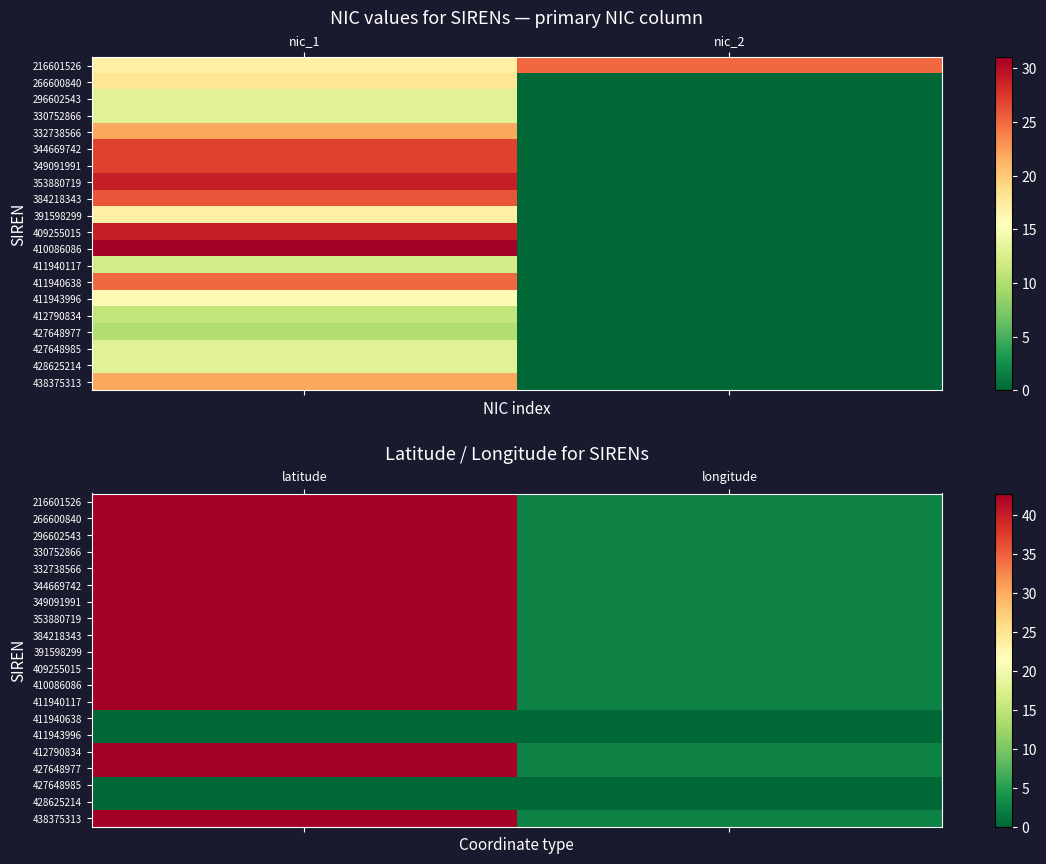

List the series in order of their peak value, highest first.

410086086, 384218343, 216601526, 266600840, 296602543, 332738566, 344669742, 409255015, 412790834, 353880719, 411940117, 349091991, 330752866, 391598299, 427648977, 438375313, 411940638, 411943996, 427648985, 428625214